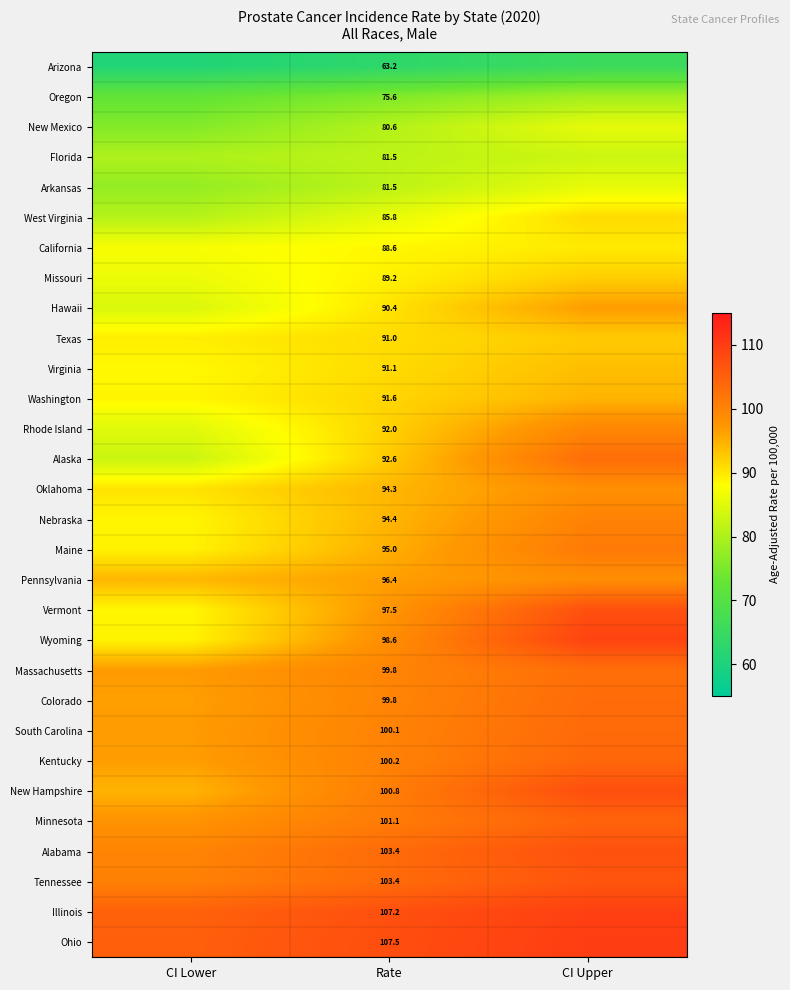

Is the value of Colorado at Rate greater than the value of Wyoming at Rate?

Yes